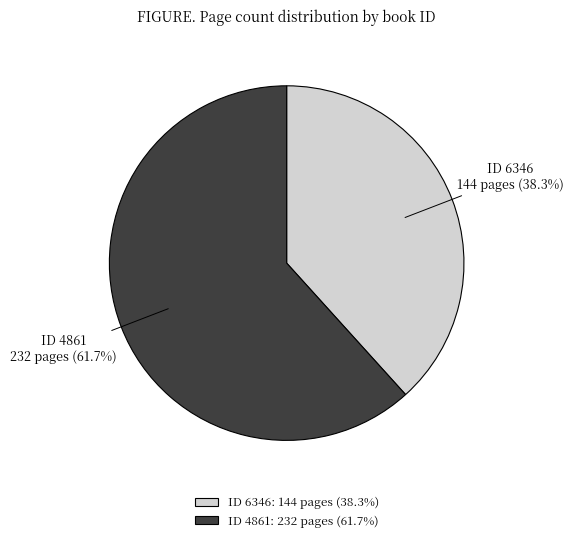

Rank the categories by value from highest to lowest.

ID 4861, ID 6346